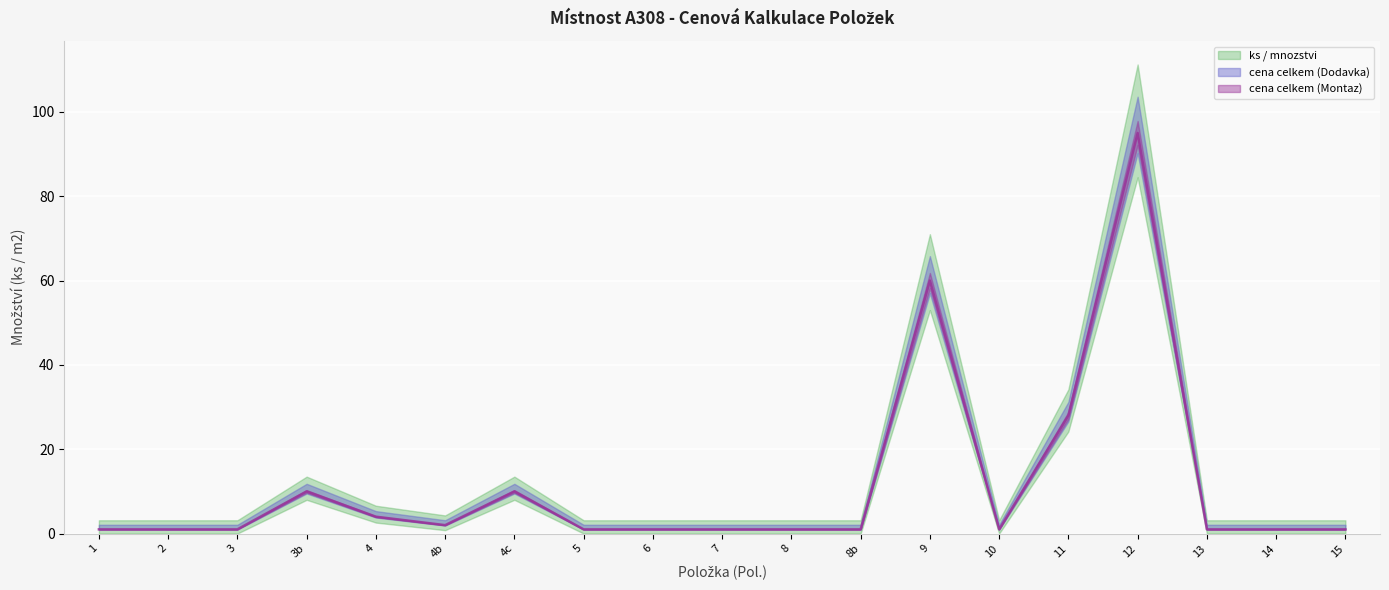

Is the value of cena celkem (Dodavka) at 6 greater than the value of ks / mnozstvi at 9?

No